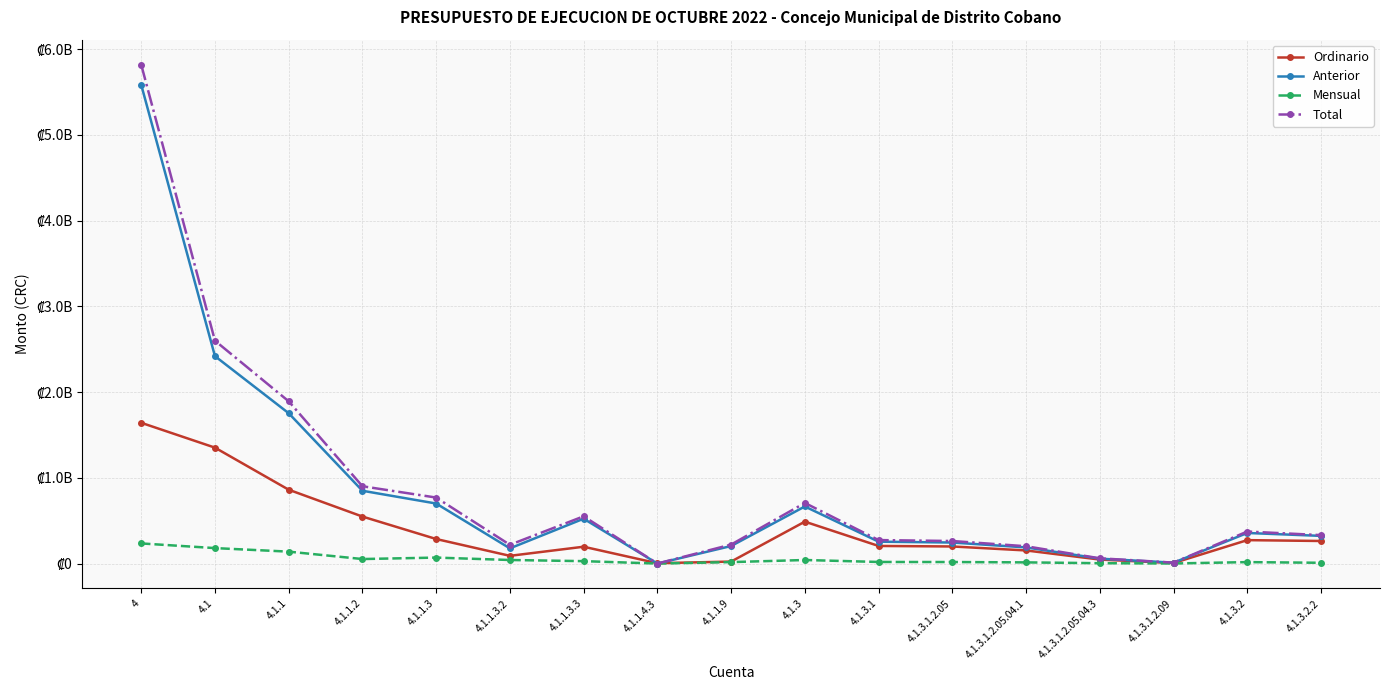

Where is Total nearest to the value 2909582553?

4.1